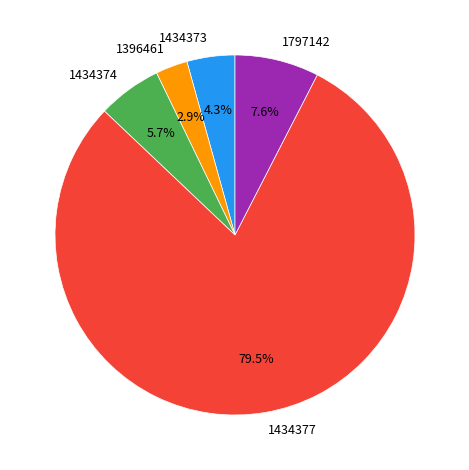

What is the smallest slice in the pie chart?

1396461